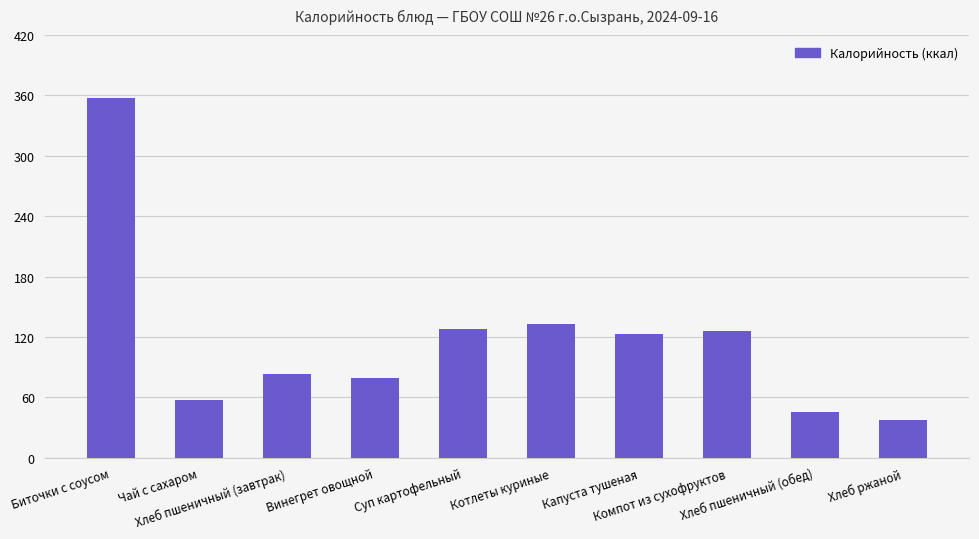

How many categories are shown in the chart?

10